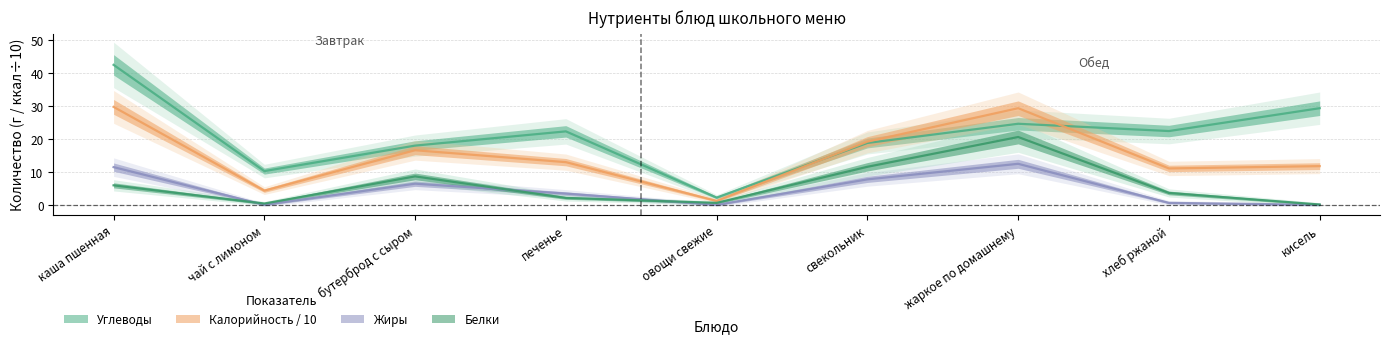

Which has a higher value, чай с лимоном or свекольник?

свекольник